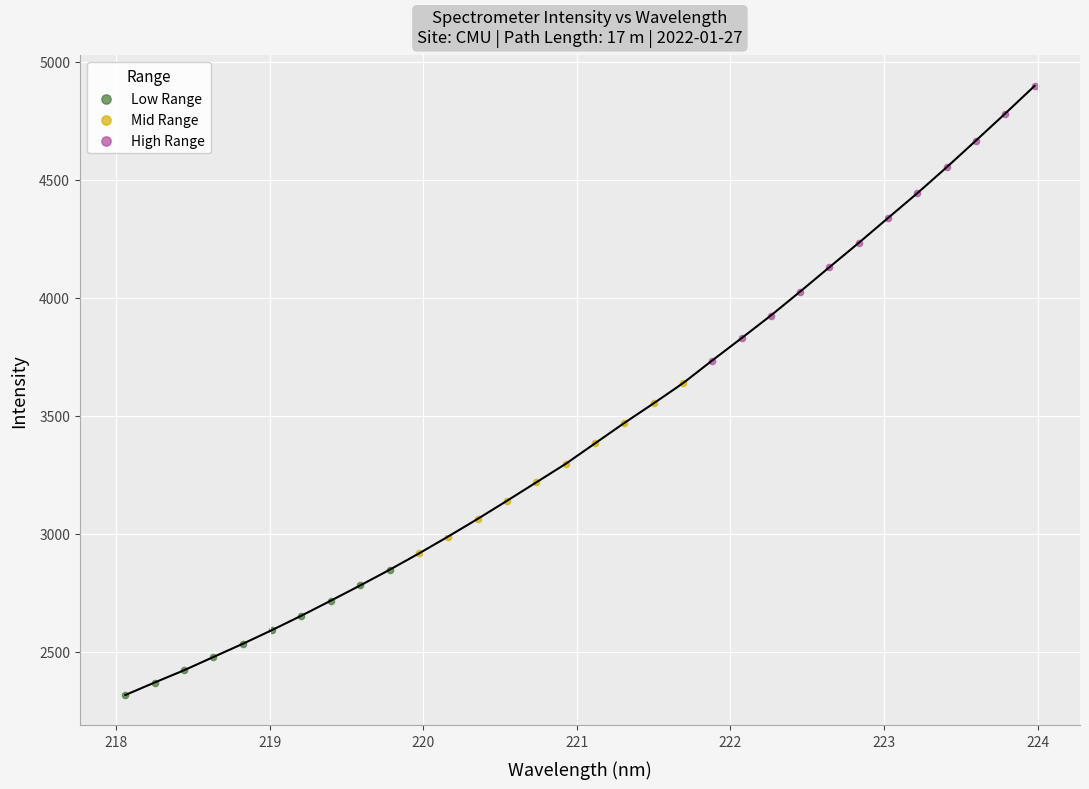

Which series has the largest Y range (max minus min)?

High Range